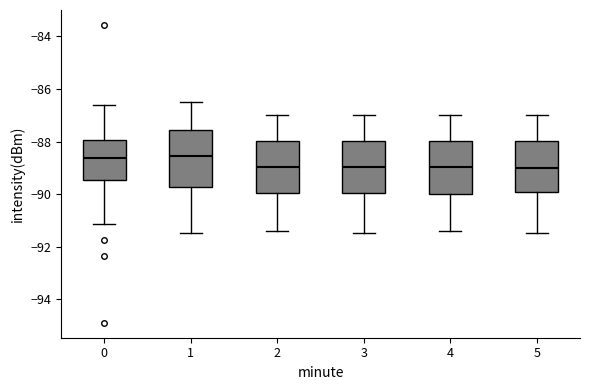

Reading left to right, transcribe this box plot: for each box, give where its median line is, the range the box spans, and where its two whiskers end, as read against the y-axis. The values are not printed on the chart, so give them approximately, as read against the axis.

0: median -88.6, box -89.4 to -88.0, whiskers -91.2 to -86.6
1: median -88.6, box -89.8 to -87.6, whiskers -91.4 to -86.4
2: median -89.0, box -90.0 to -88.0, whiskers -91.4 to -87.0
3: median -89.0, box -90.0 to -88.0, whiskers -91.4 to -87.0
4: median -89.0, box -90.0 to -88.0, whiskers -91.4 to -87.0
5: median -89.0, box -90.0 to -88.0, whiskers -91.4 to -87.0